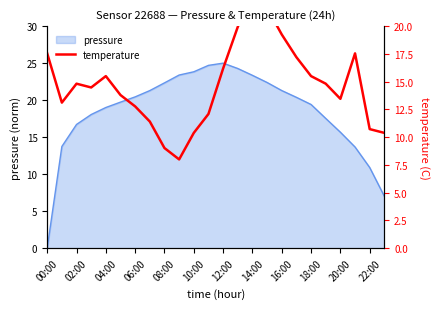

At which label does pressure reach its minimum?

00:00